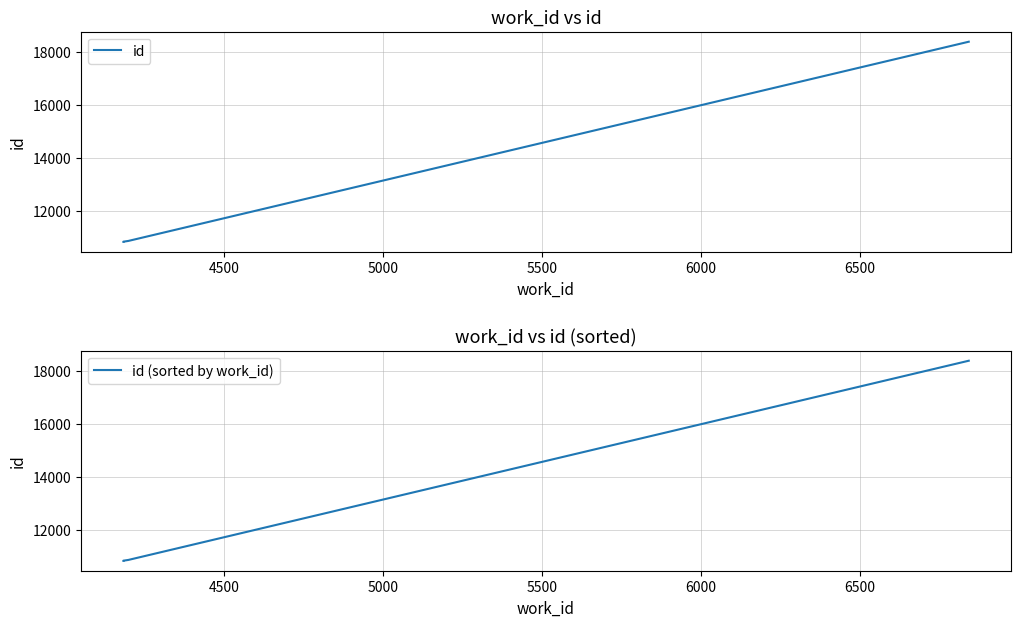

How many values in the id series are below 10883?

2